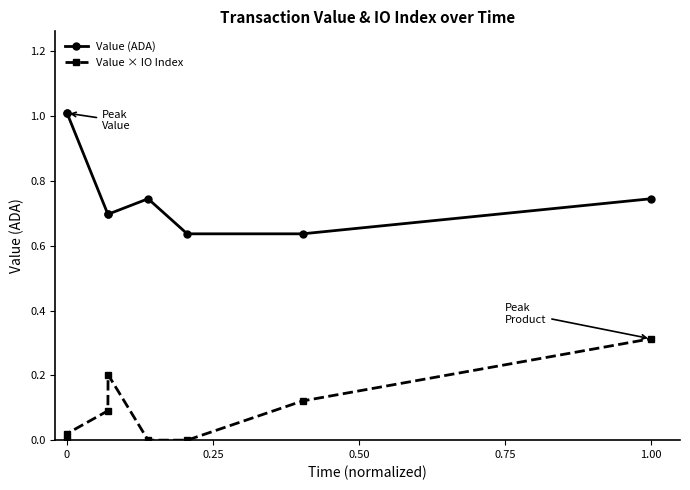

Which series has the largest total across all categories?

Value (ADA)